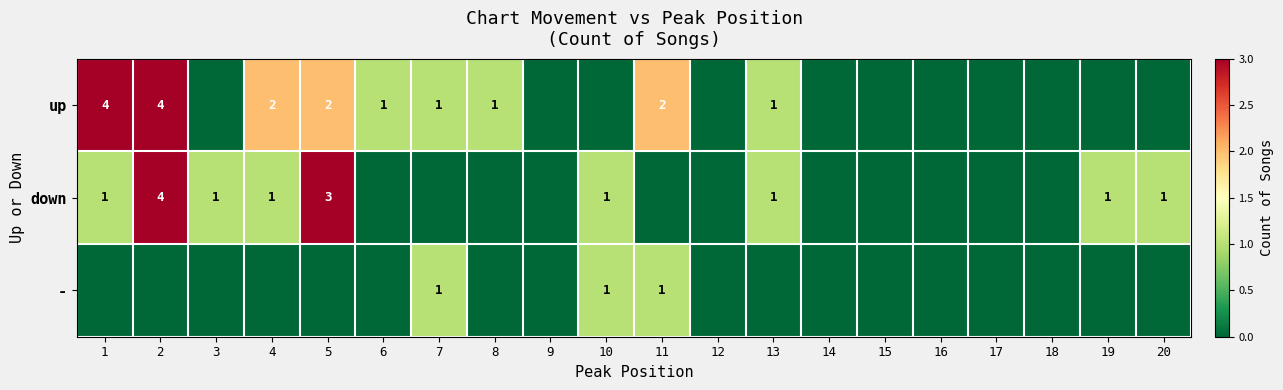

The value of up at 4 is 2. True or false?

True